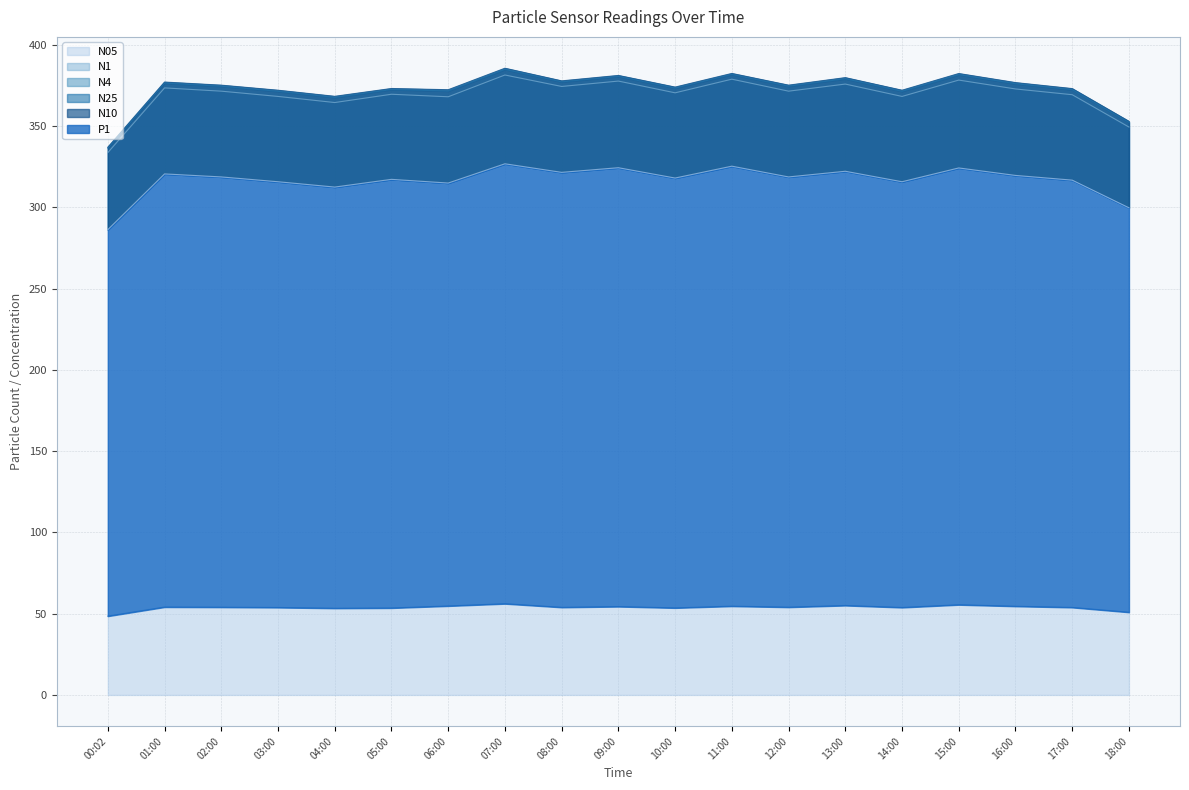

At which label does N05 reach its minimum?

00:02